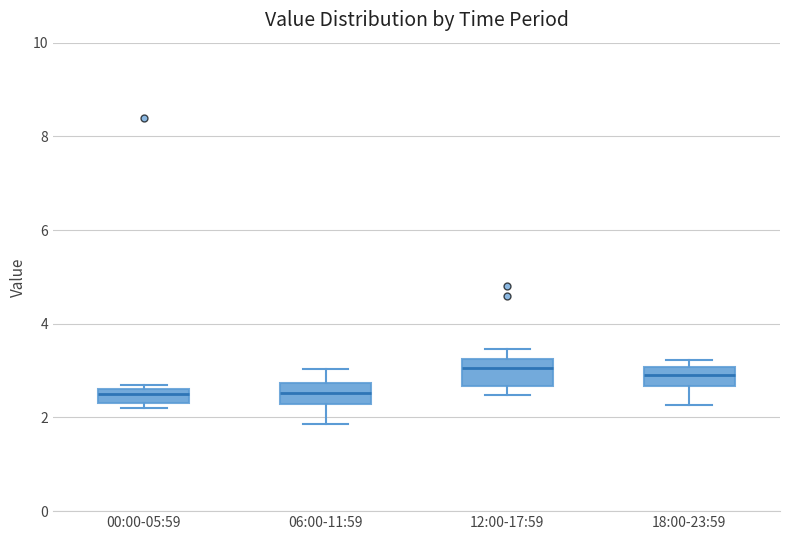

Where is the lower edge of the box for 18:00-23:59 on the y-axis? The values are not printed on the chart, so give them approximately, as read against the axis.

2.6